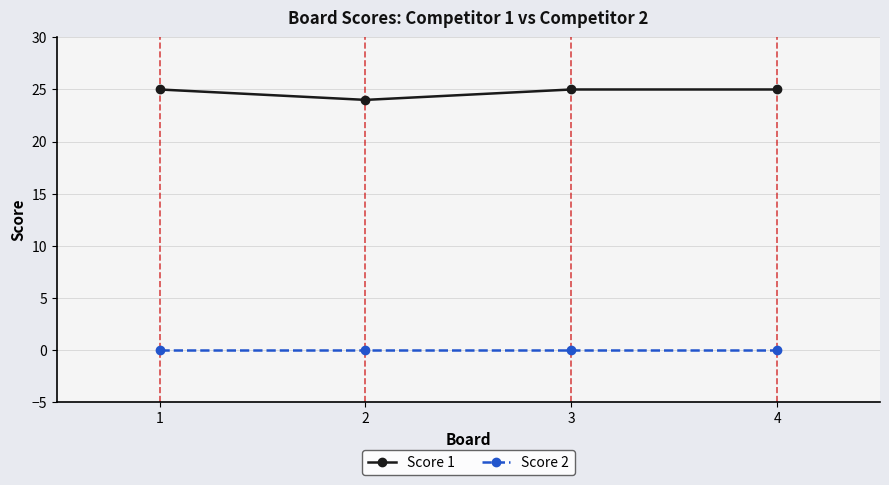

True or false: Score 1 and Score 2 cross at least once.

False